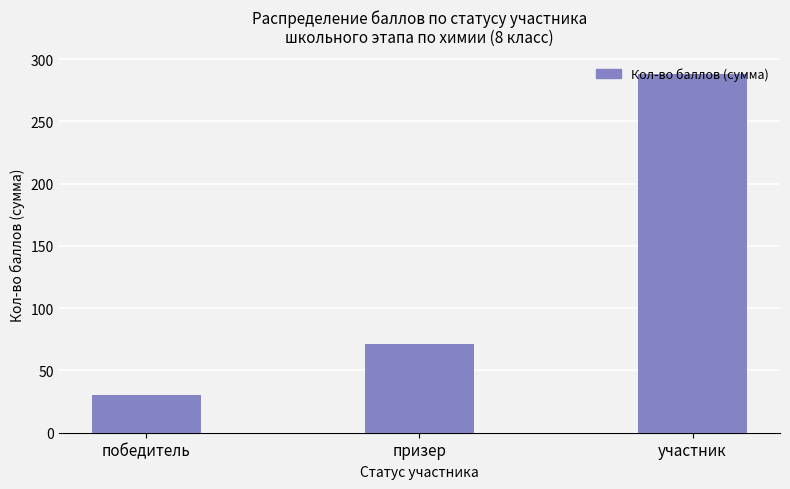

What is the label of the 1st bar from the right?

участник